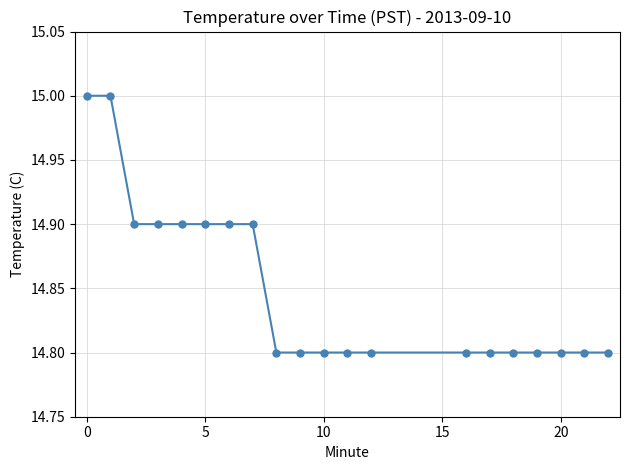

How many series are shown in this chart?

1